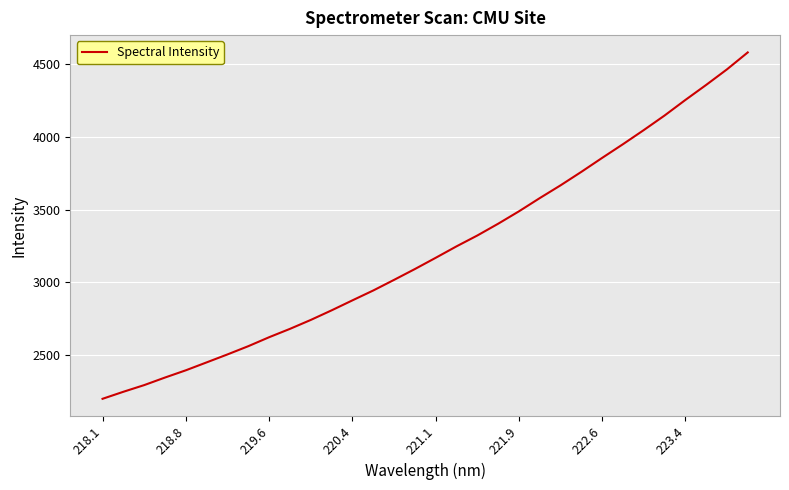

What is the greatest value displayed?

4582.8